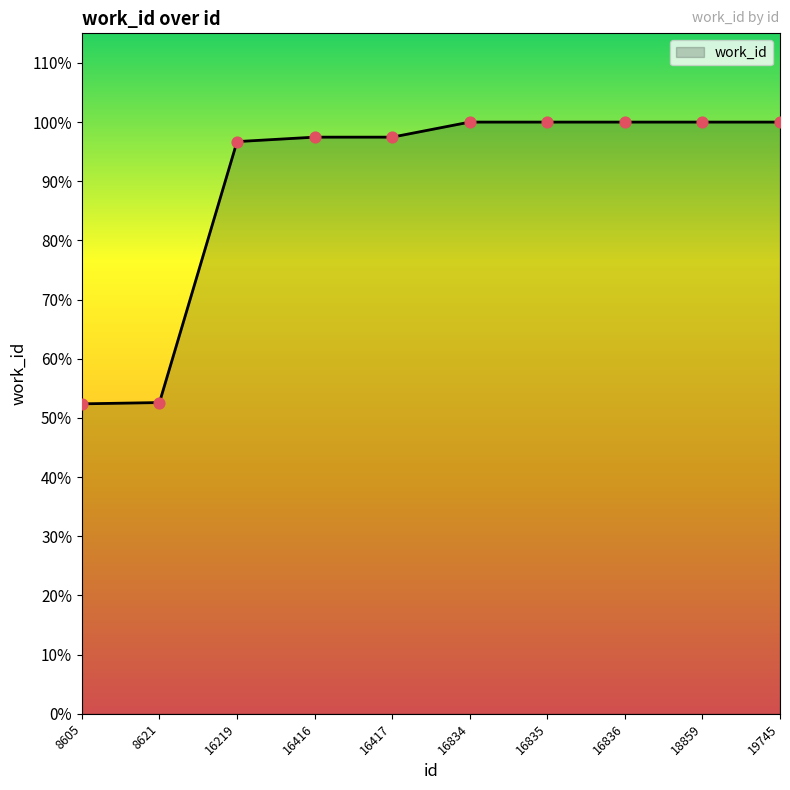

Which has a higher value, 18859 or 16836?

18859